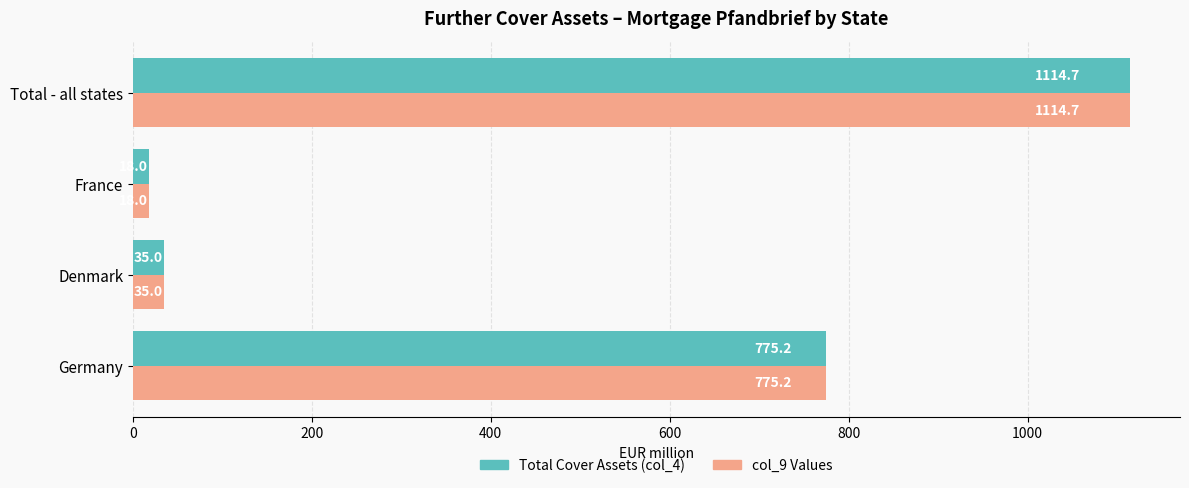

Which label corresponds to the largest value in the chart?

Total - all states